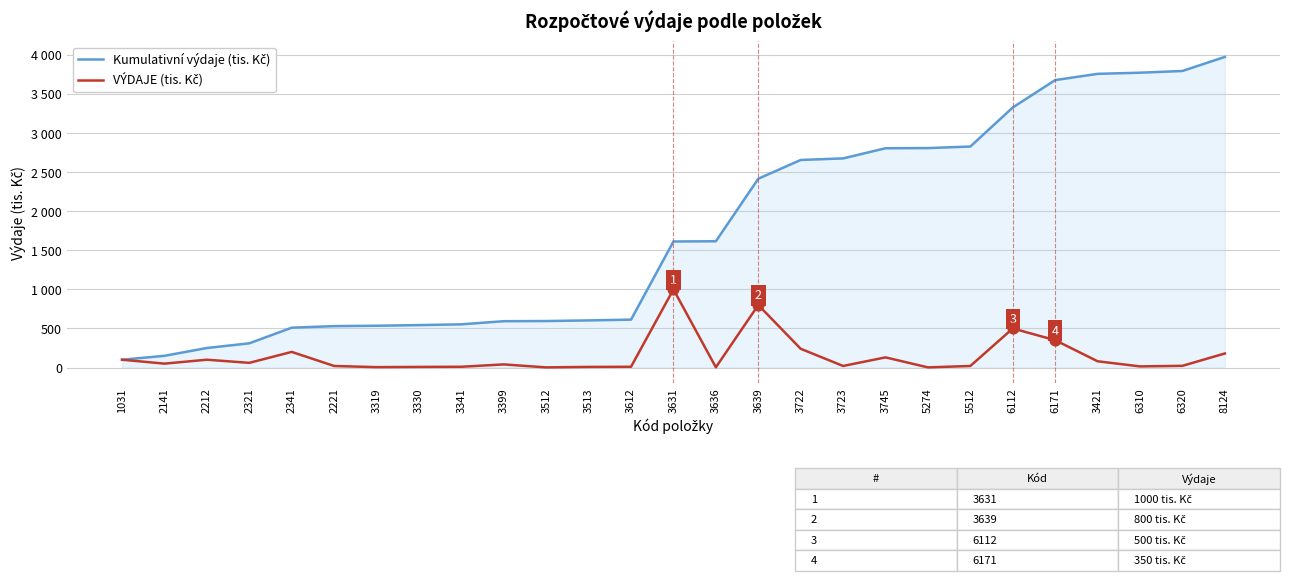

Is this an area chart (filled region under the line)?

Yes